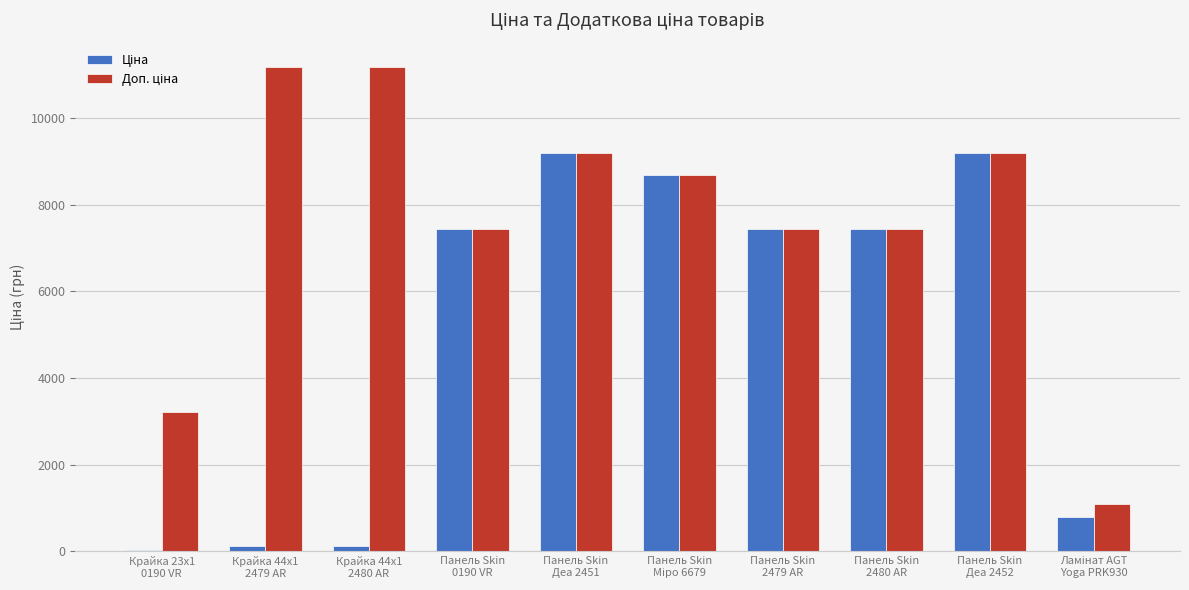

What is the greatest value displayed?

11182.0